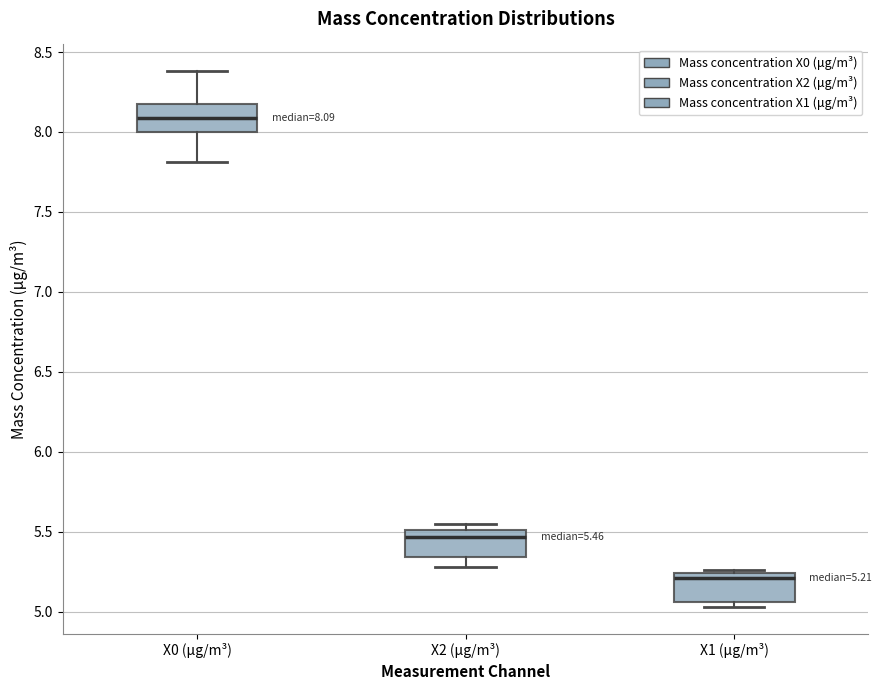

Which box has the highest median line?

X0 (μg/m³)